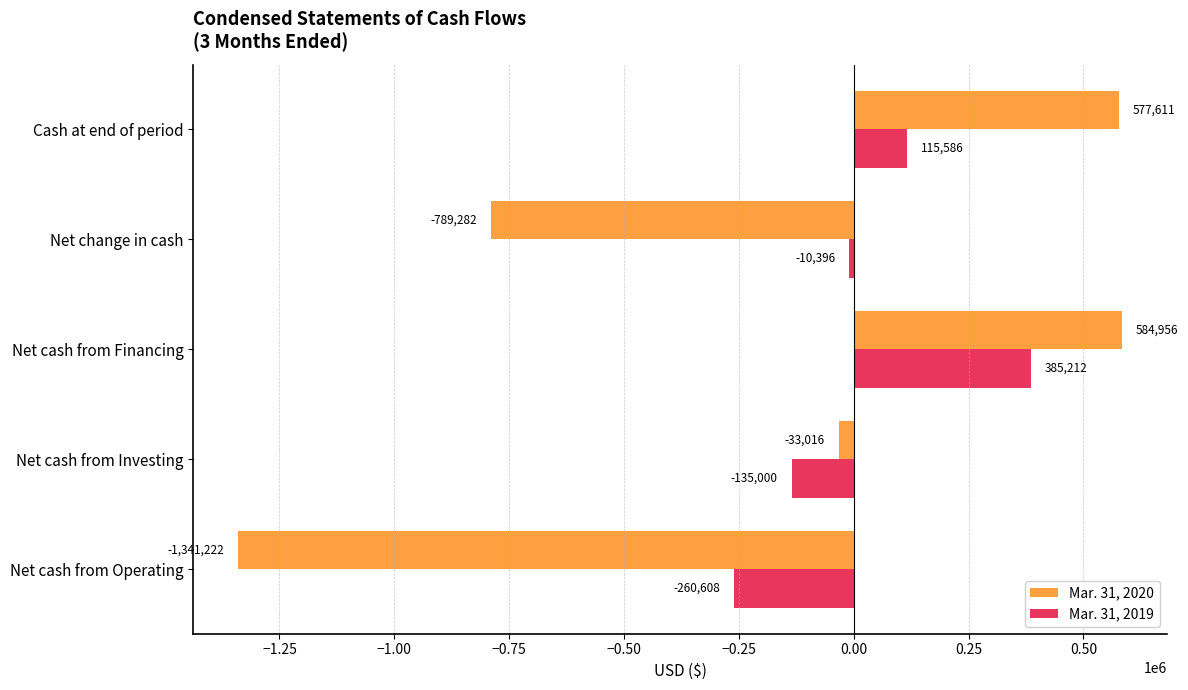

Is it true that Mar. 31, 2020 equals 584956 at Net cash from Financing?

True